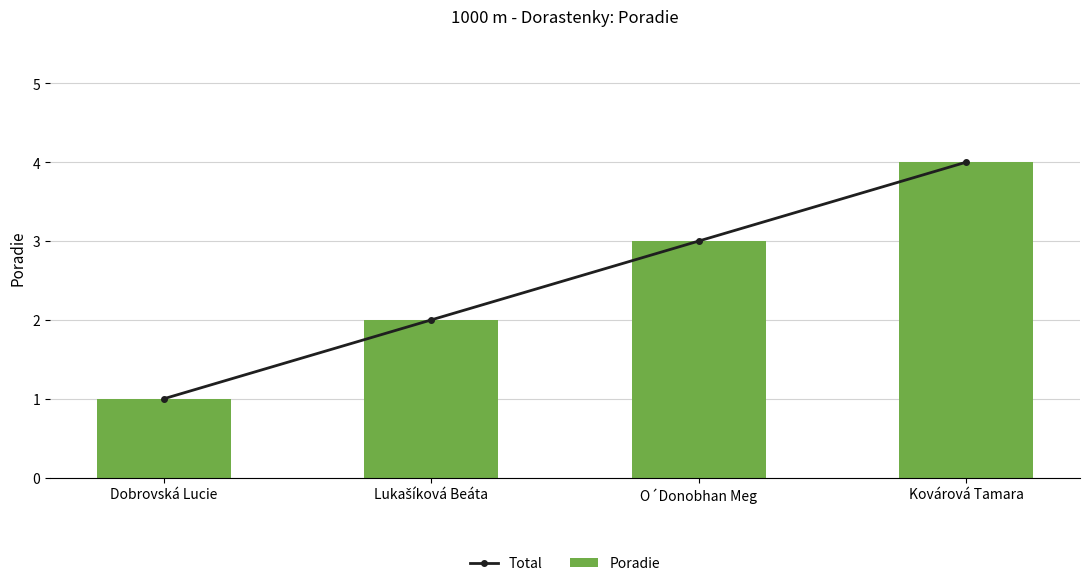

Which series has the largest total across all categories?

Total